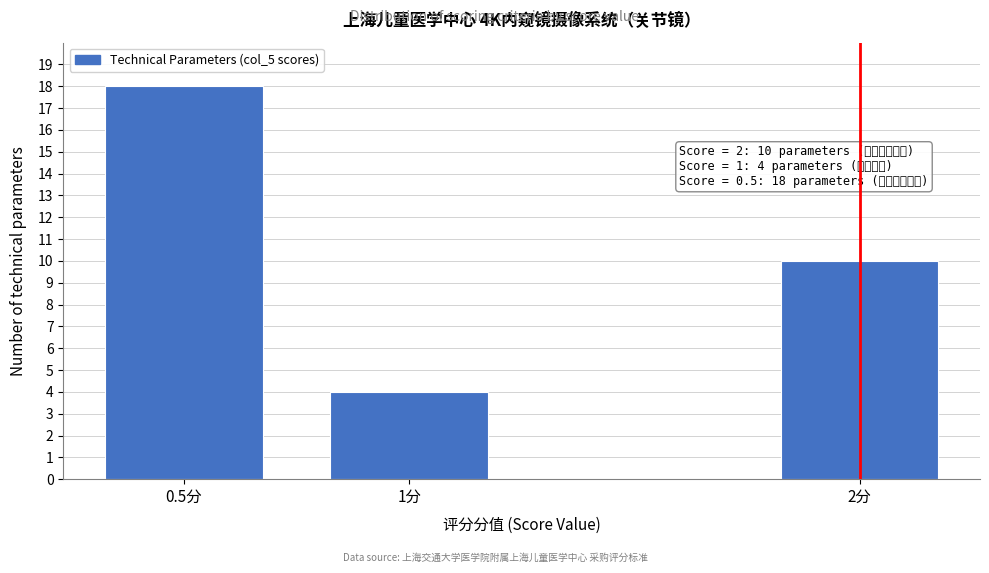

Reading right to left, list all the values displayed in this chart.

2分=10	1分=4	0.5分=18